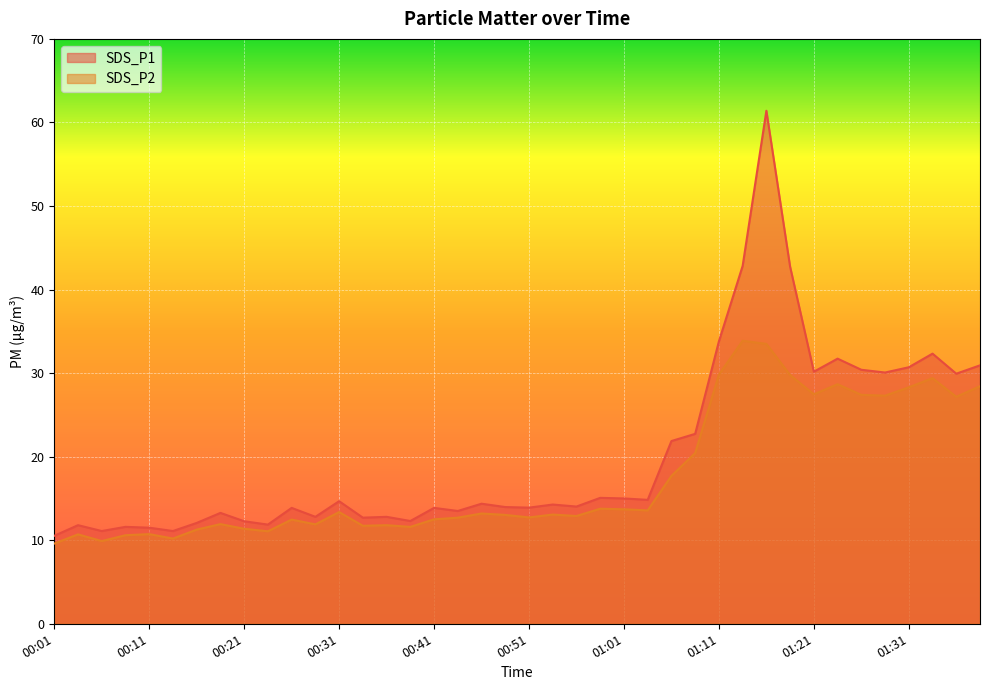

At which category is the sum across all series the highest?

01:16